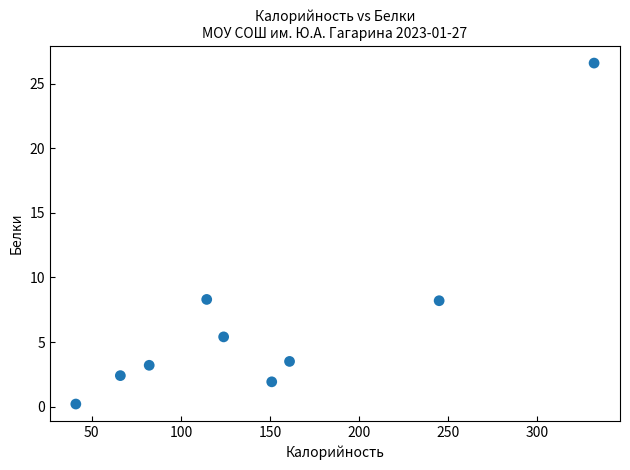

What is the average X value?

146.3